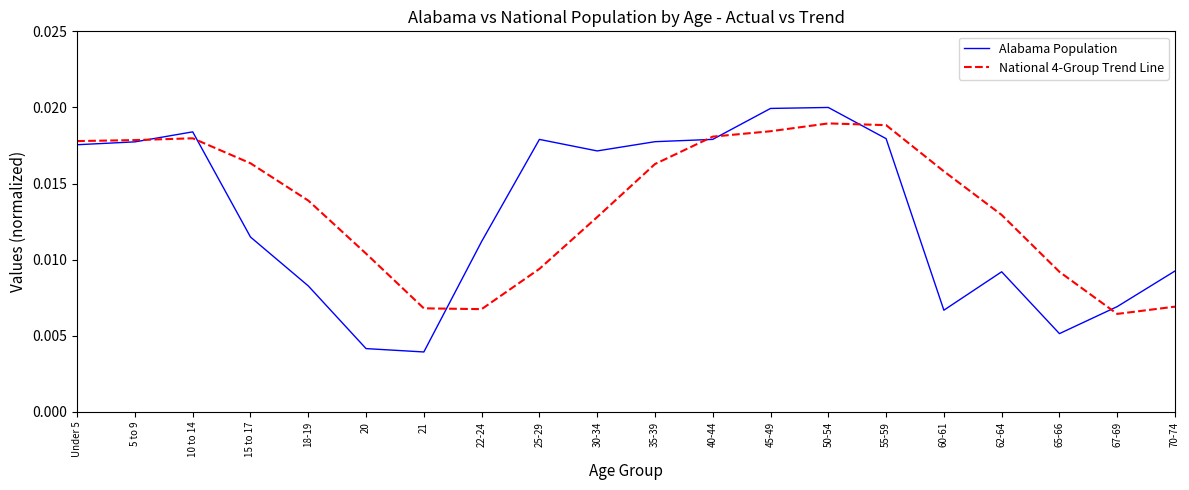

At how many categories does at least one series exceed 0?

20